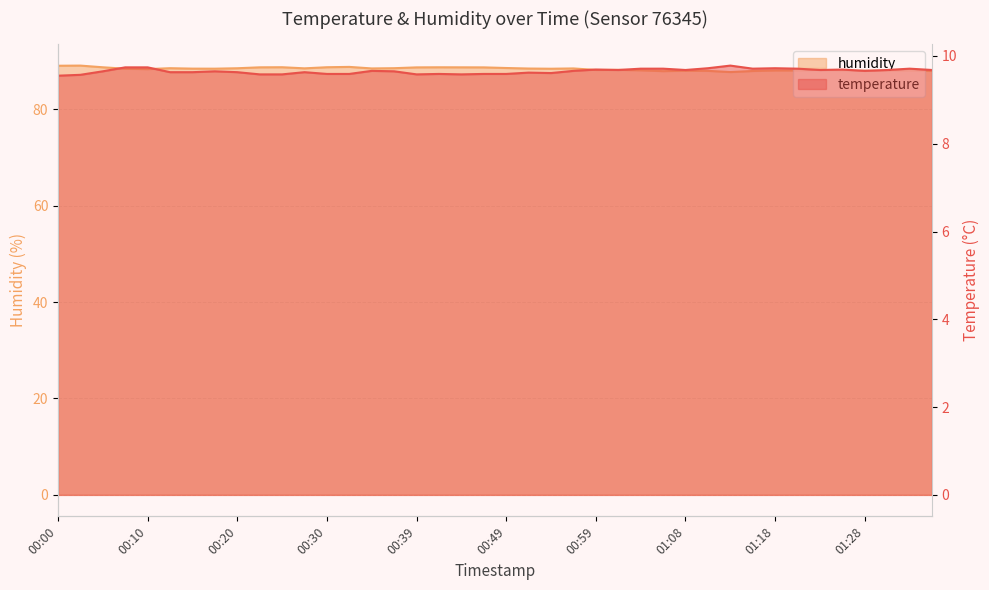

List the series in order of their peak value, highest first.

humidity, temperature